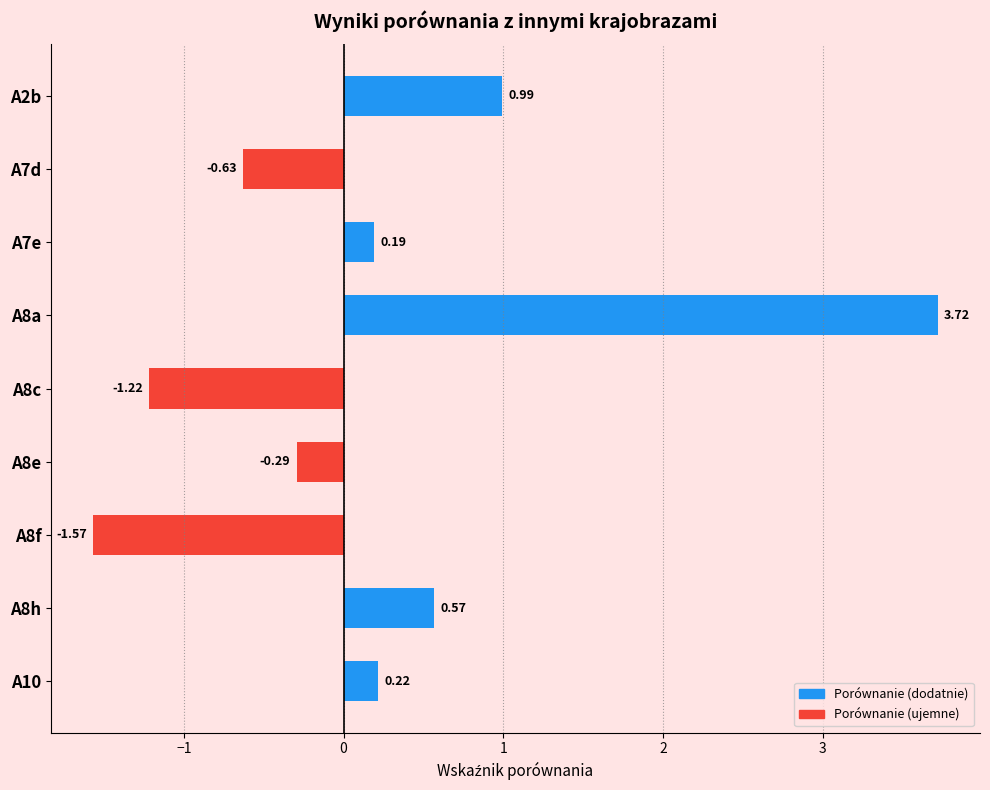

The value of Porównanie (ujemne) at A7e is -0.7. True or false?

False